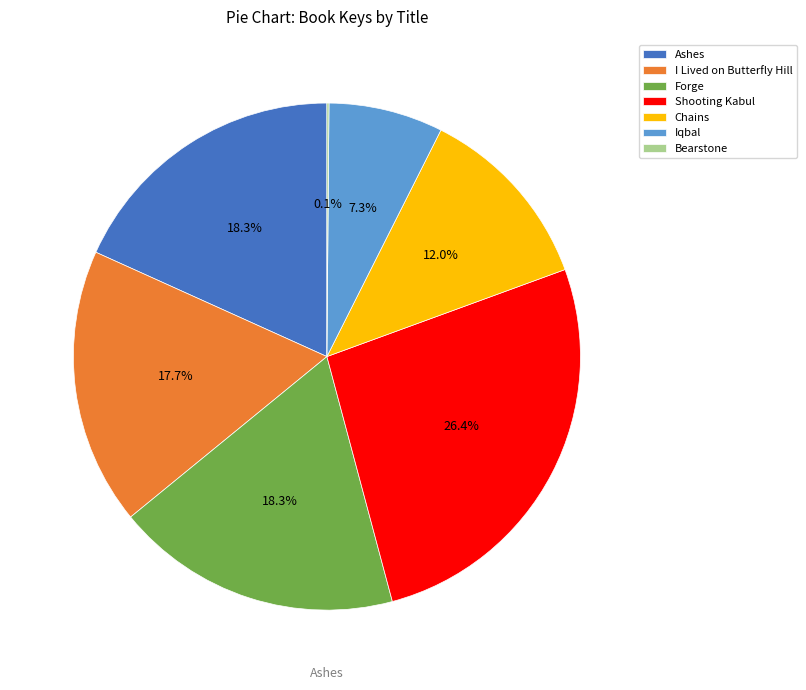

Is the sum of I Lived on Butterfly Hill and Forge greater than half?

No